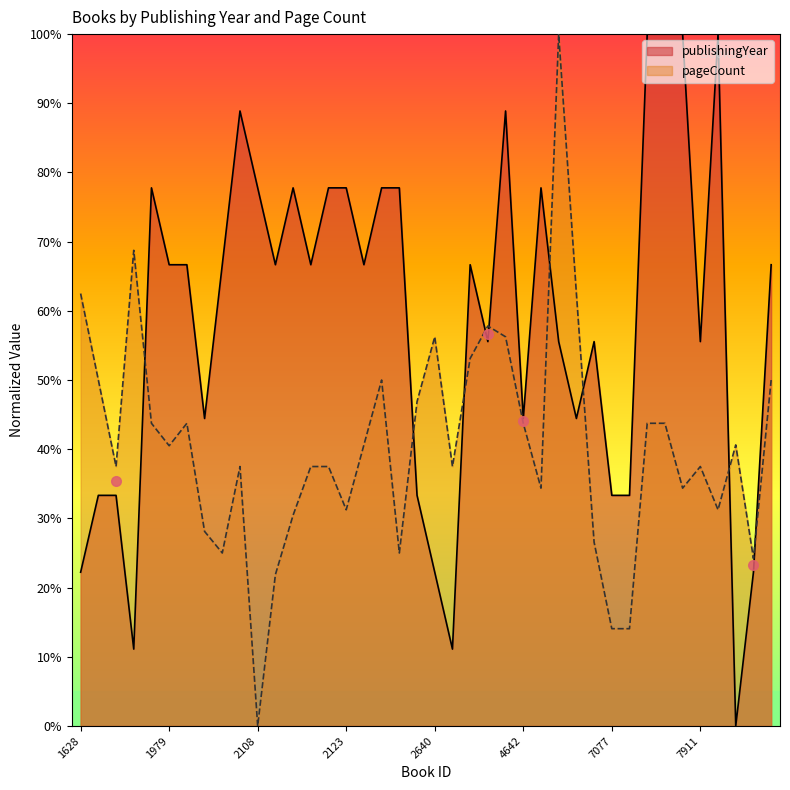

What is the ratio of the value at 8095 to the value at 6157?

2.2